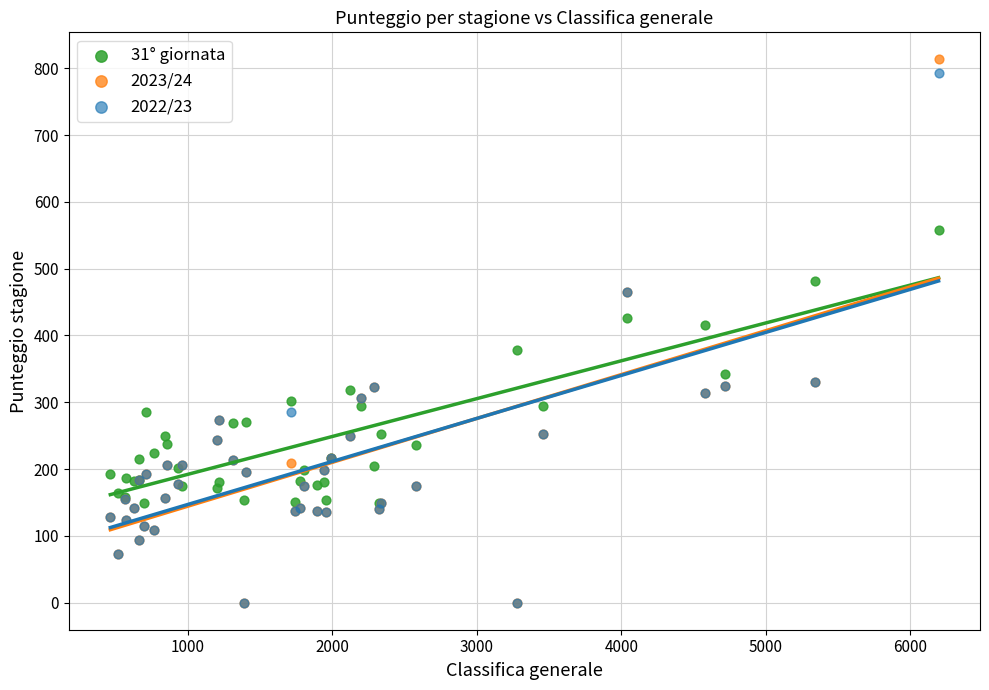

Across all series, what Y value is closest to 406?

415.0